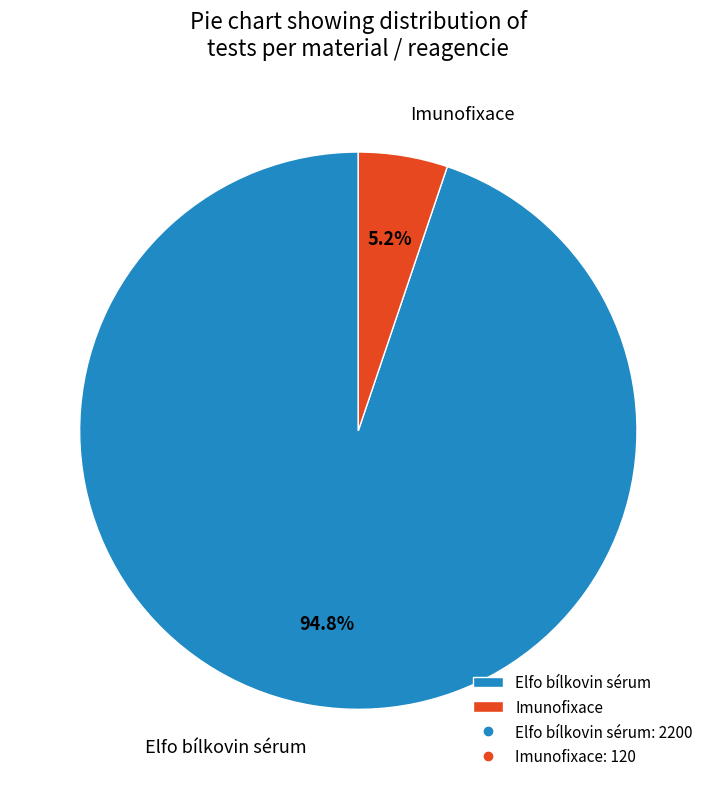

How much of the chart is everything except Elfo bílkovin sérum?

5.2%